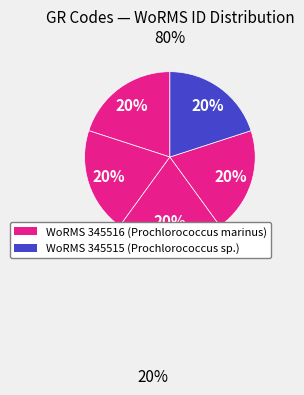

Count the number of slices in the pie.

5